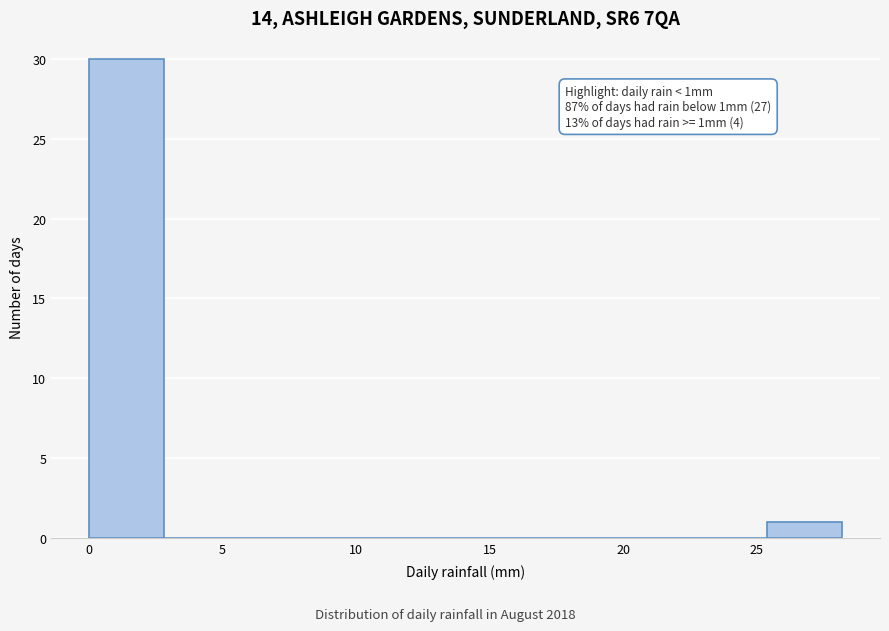

Over which range of the x-axis is the bar tallest?

0.0 to 3.0